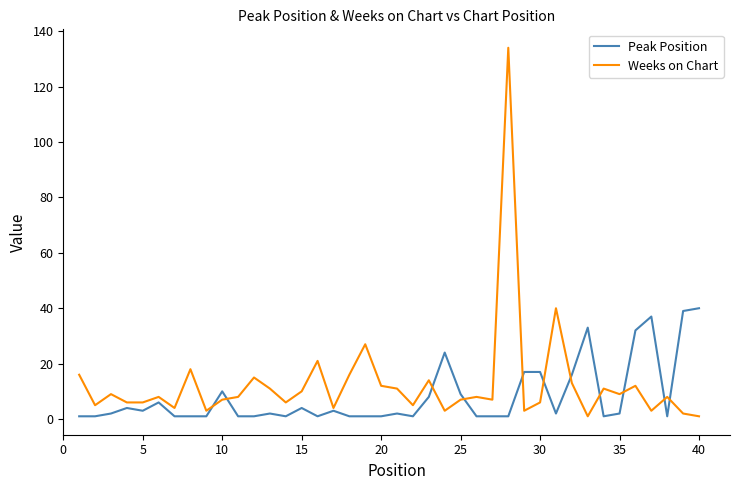

Rank the series by their average value, from lowest to highest.

Peak Position, Weeks on Chart